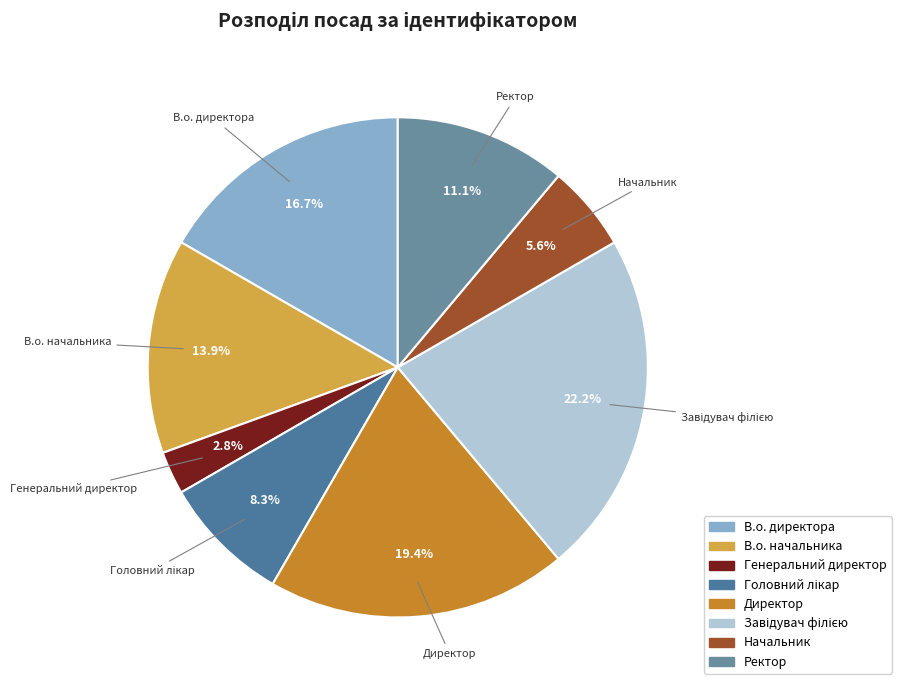

What is the smallest slice in the pie chart?

Генеральний директор